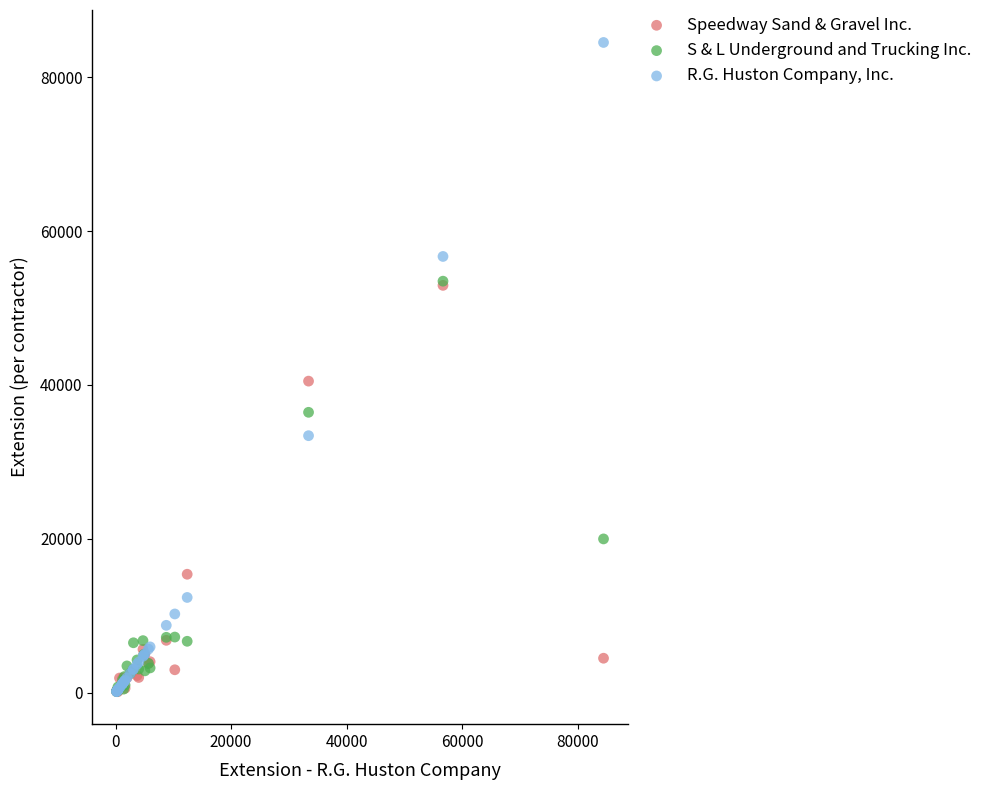

Which series reaches the maximum Y coordinate?

R.G. Huston Company, Inc.